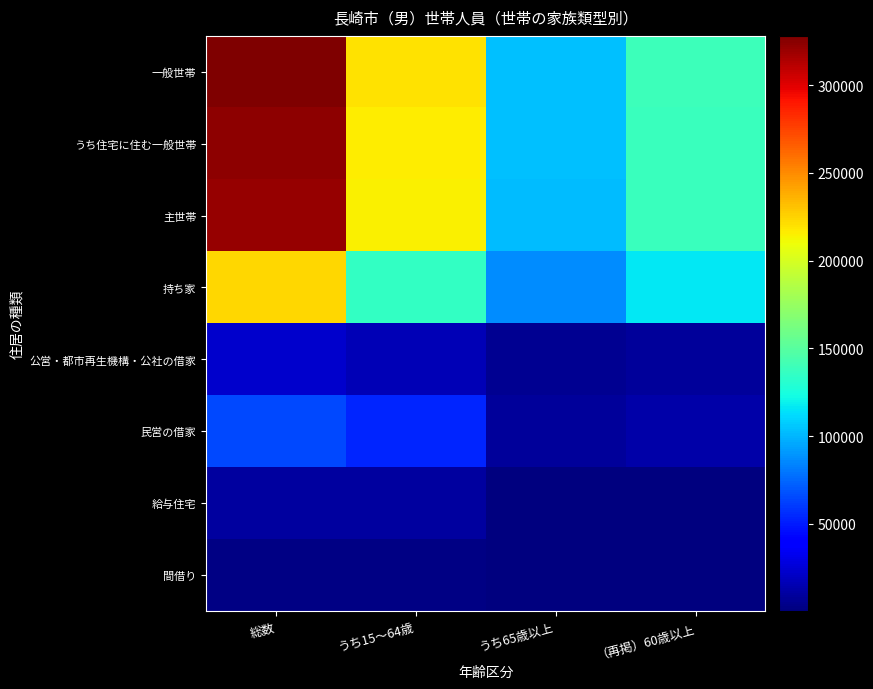

Reading left to right, what are all the values shown in this chart?

一般世帯: 総数=328114	うち15～64歳=220371	うち65歳以上=103139	（再掲）60歳以上=139100
うち住宅に住む一般世帯: 総数=323840	うち15～64歳=216558	うち65歳以上=102797	（再掲）60歳以上=138590
主世帯: 総数=321257	うち15～64歳=214373	うち65歳以上=102422	（再掲）60歳以上=138025
持ち家: 総数=223474	うち15～64歳=134850	うち65歳以上=87066	（再掲）60歳以上=115634
公営・都市再生機構・公社の借家: 総数=22746	うち15～64歳=15999	うち65歳以上=6481	（再掲）60歳以上=8838
民営の借家: 総数=64768	うち15～64歳=53829	うち65歳以上=8552	（再掲）60歳以上=12930
給与住宅: 総数=10269	うち15～64歳=9695	うち65歳以上=323	（再掲）60歳以上=623
間借り: 総数=2583	うち15～64歳=2185	うち65歳以上=375	（再掲）60歳以上=565